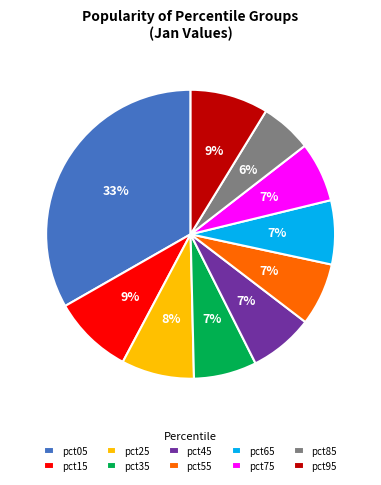

Do pct65 and pct15 together represent more than half of the pie?

No